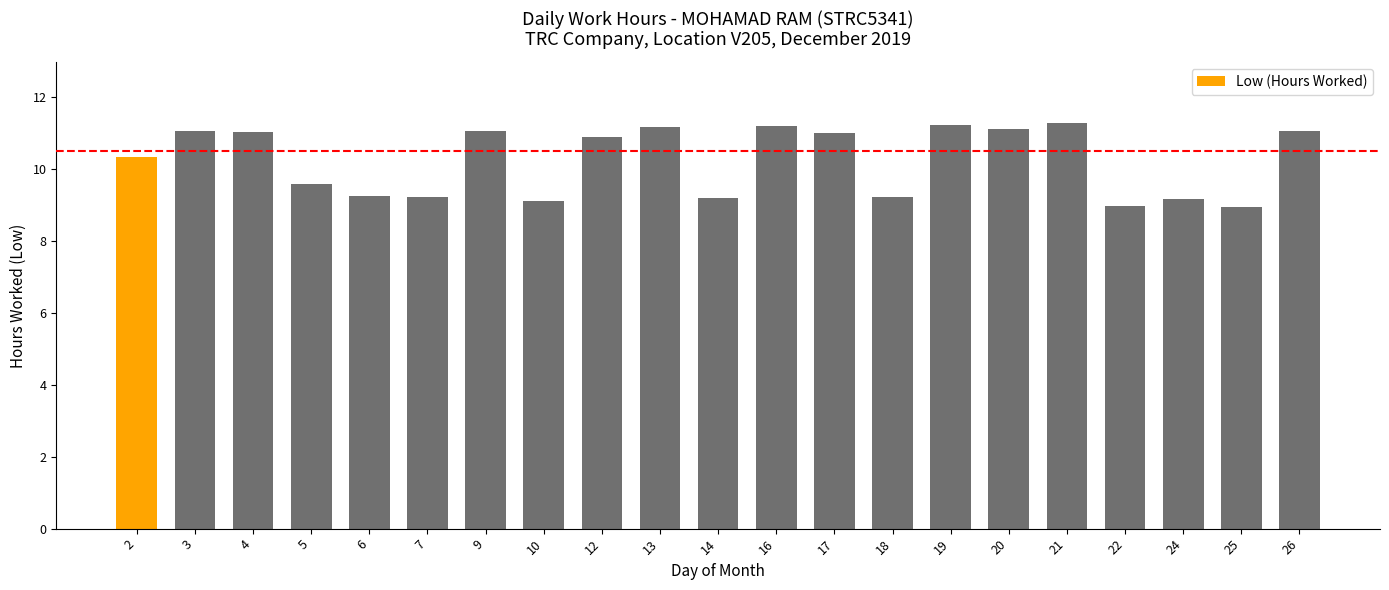

The chart shows a value of 19.6 at 19. True or false?

False